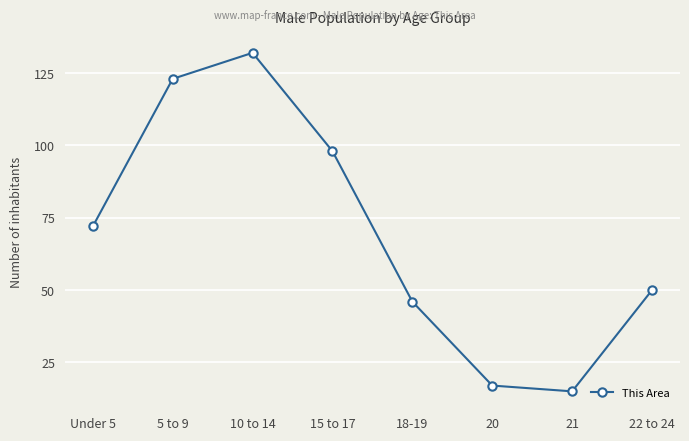

Reading right to left, transcribe all the data shown in this chart.

50	15	17	46	98	132	123	72